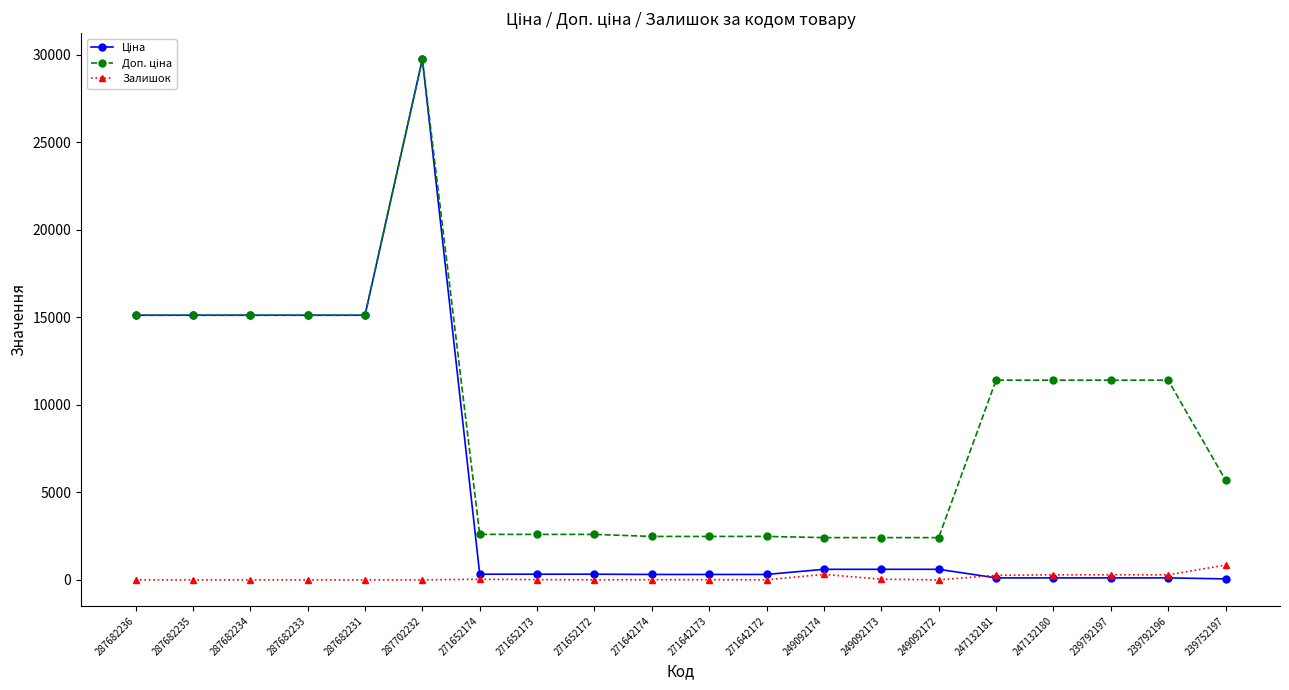

Is it true that Залишок equals 0.0 at 287682234?

True